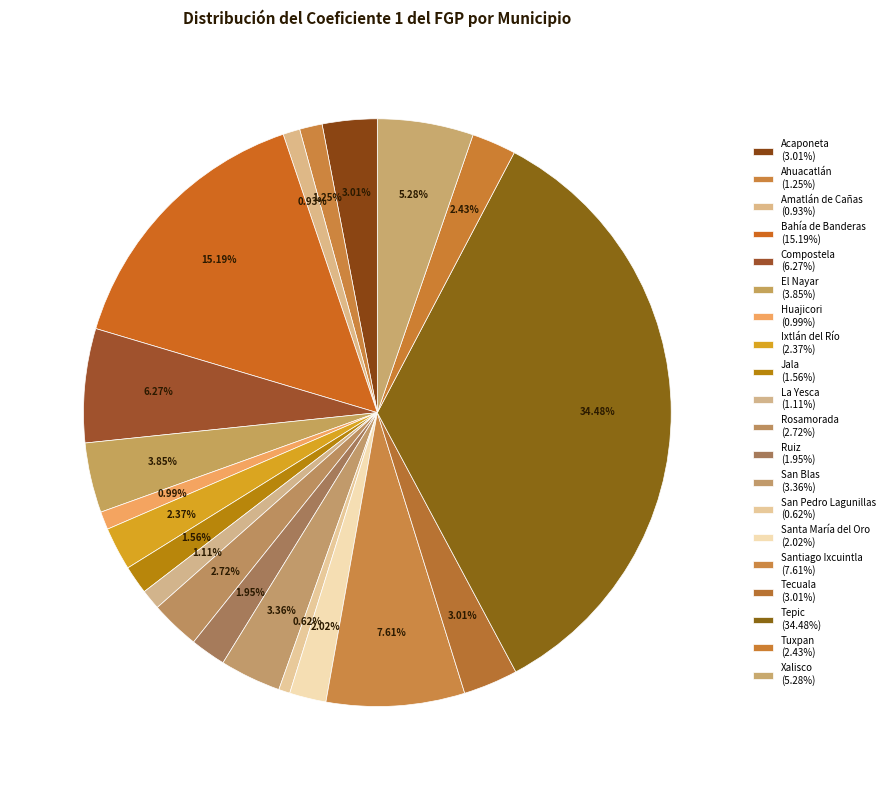

To the nearest percent, what portion does La Yesca represent?

1%